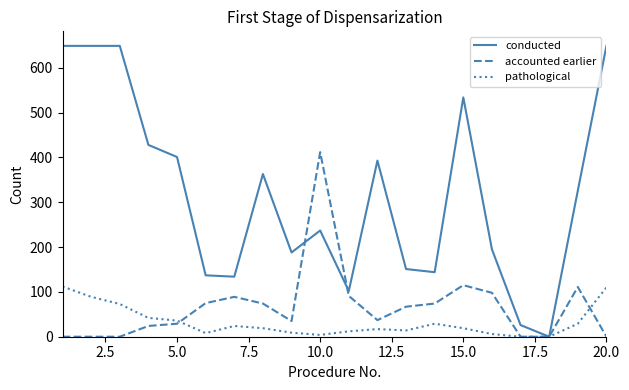

What is the maximum value for conducted?

649